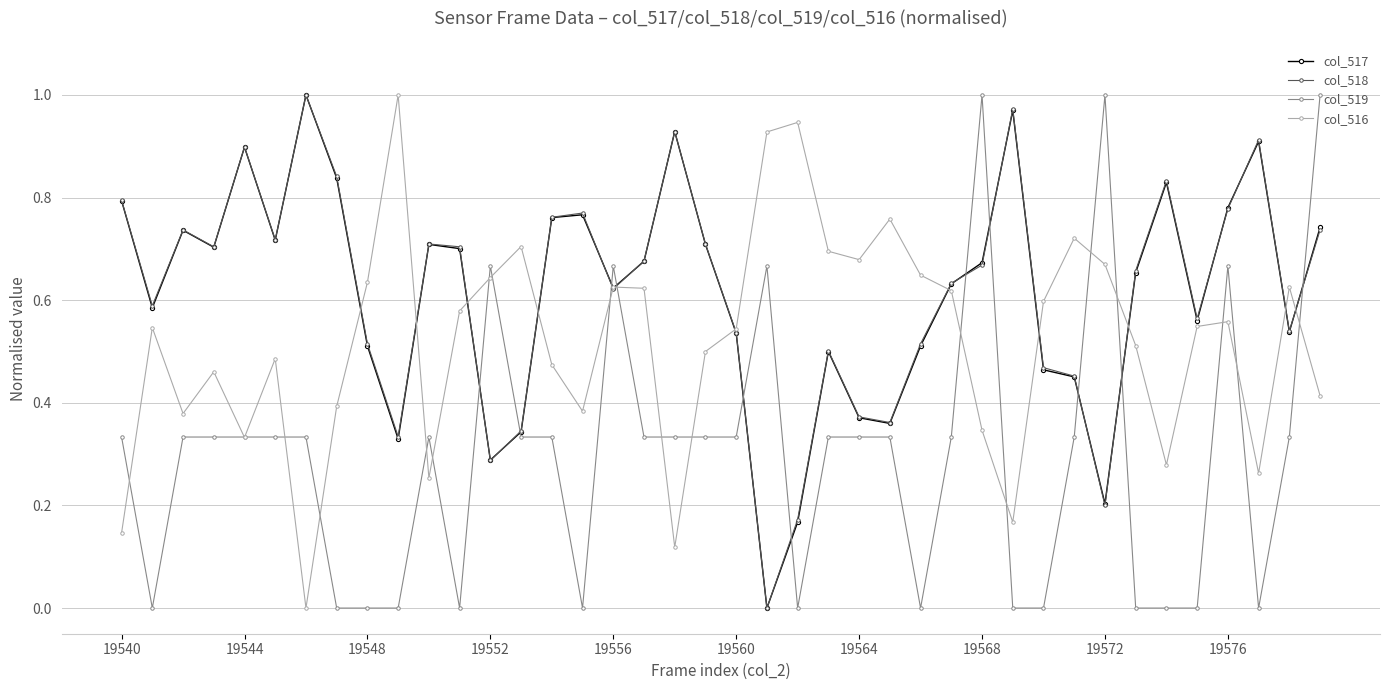

True or false: col_518 and col_519 intersect in this chart.

True